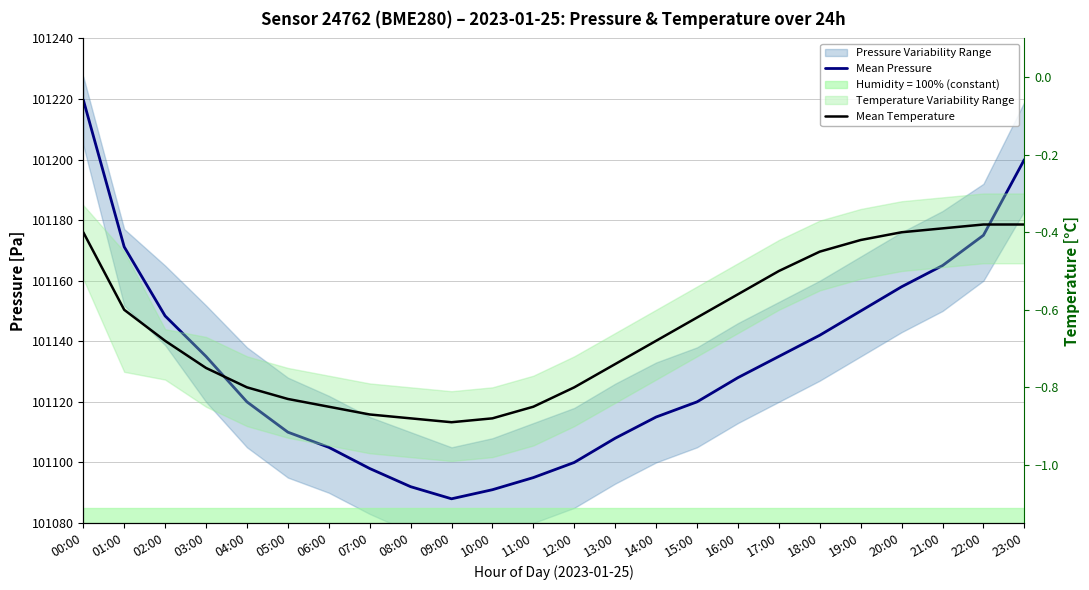

The Mean Pressure series shows 101142.0 at 18:00. True or false?

True